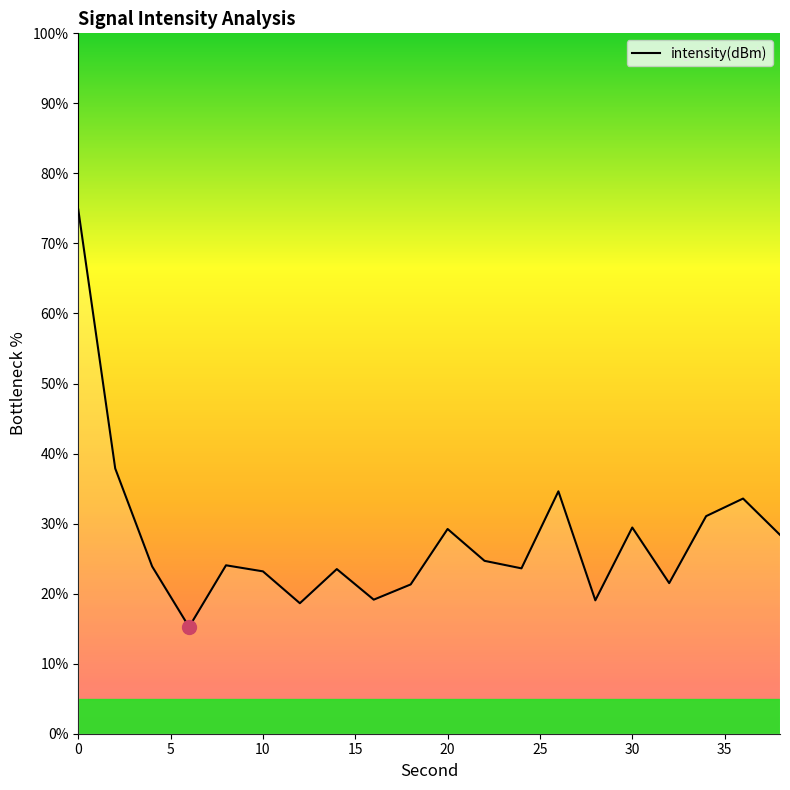

What is the difference between the maximum and minimum values?

59.6